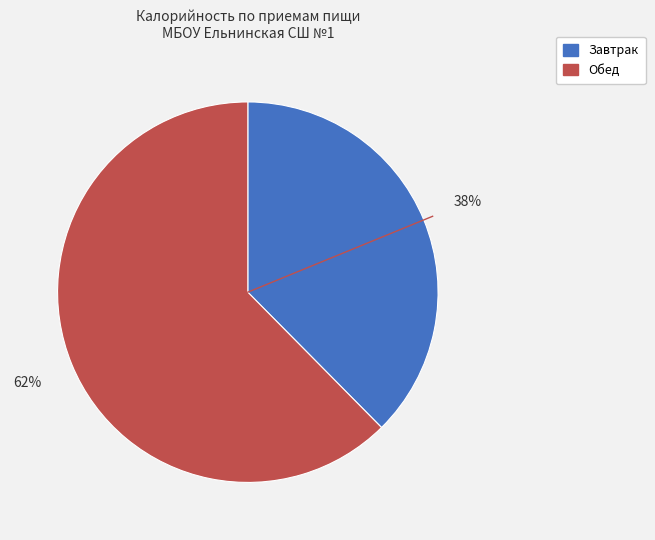

Count the number of slices in the pie.

2